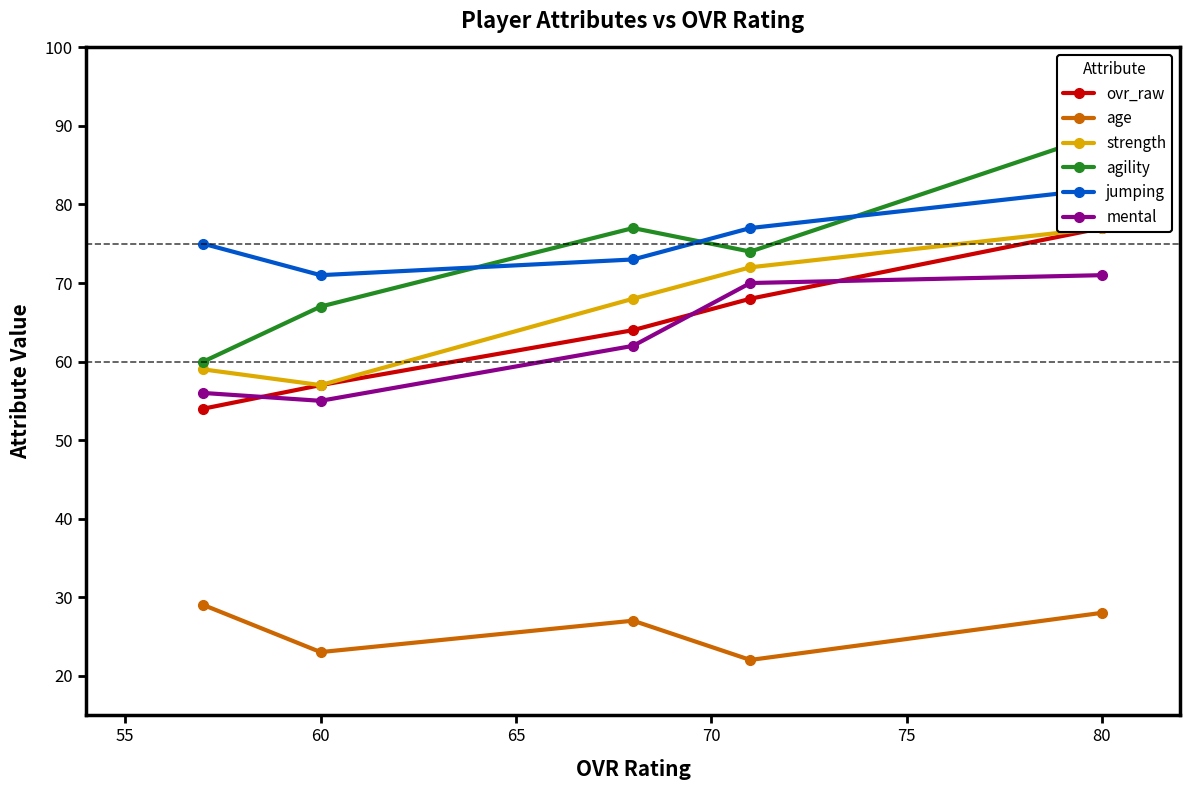

What is the highest value of the mental series?

71